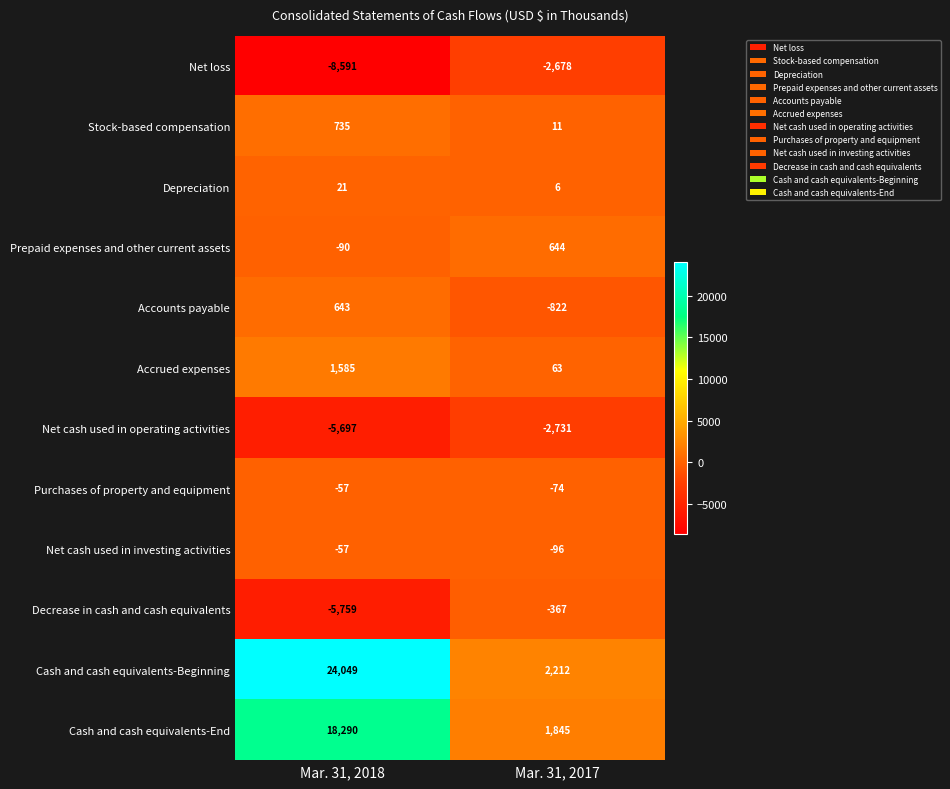

What is the sum of all Net cash used in investing activities values?

-153